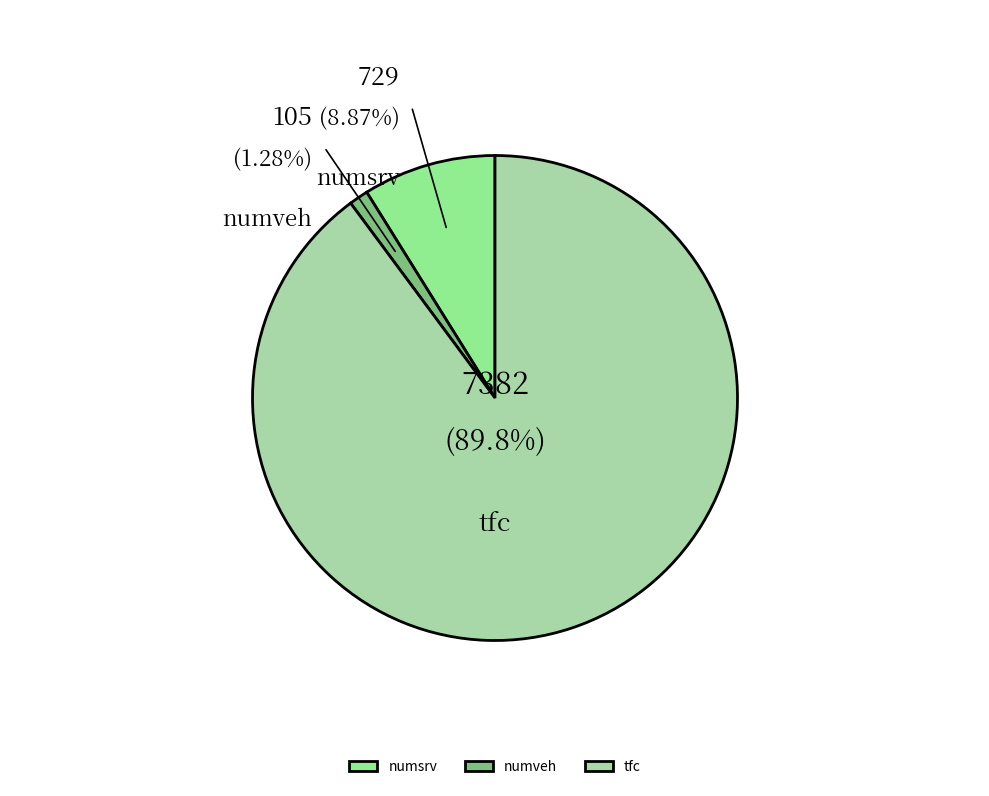

To the nearest percent, what is the difference between the numveh and numsrv slice percentages?

8%